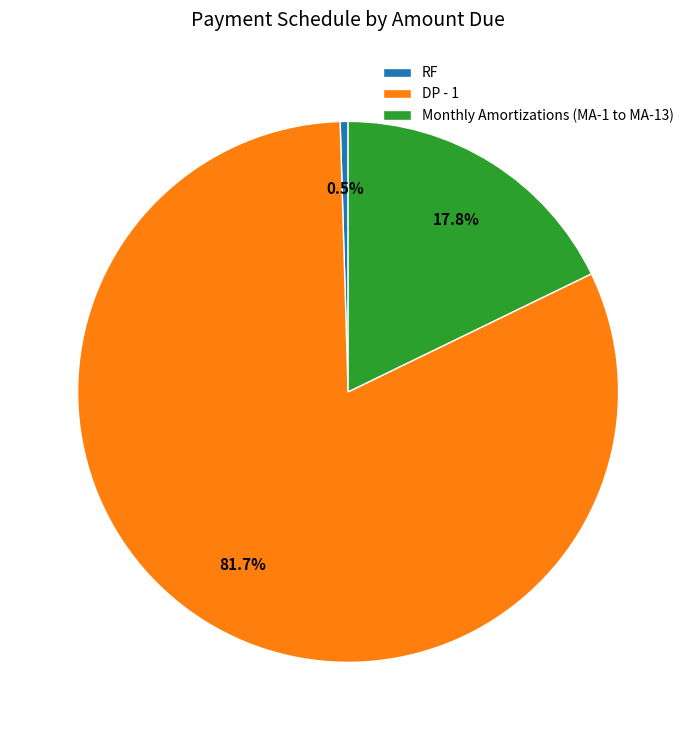

To the nearest percent, what is the average slice percentage?

33%